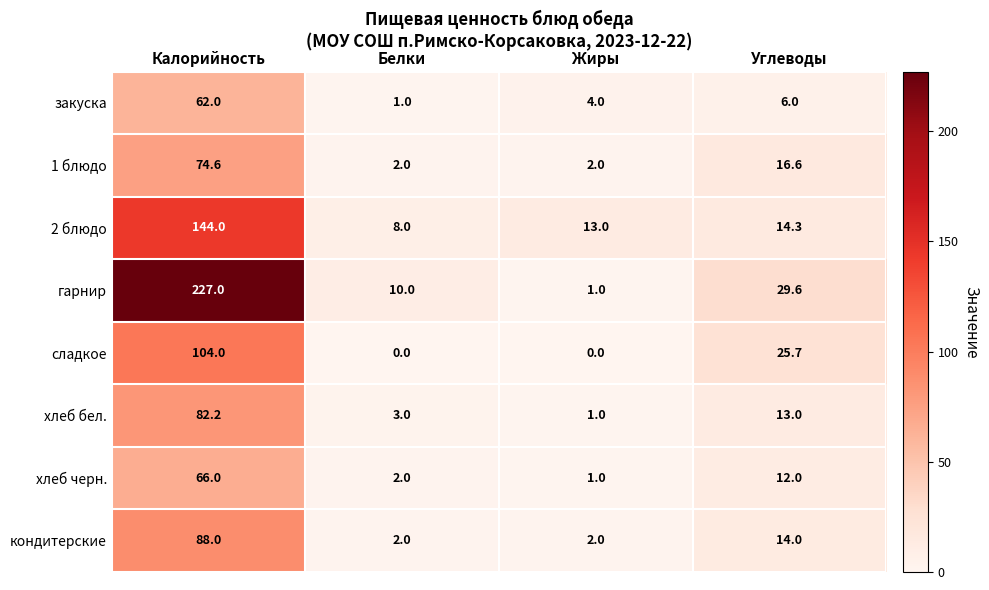

Read the хлеб черн. value at Белки.

2.0